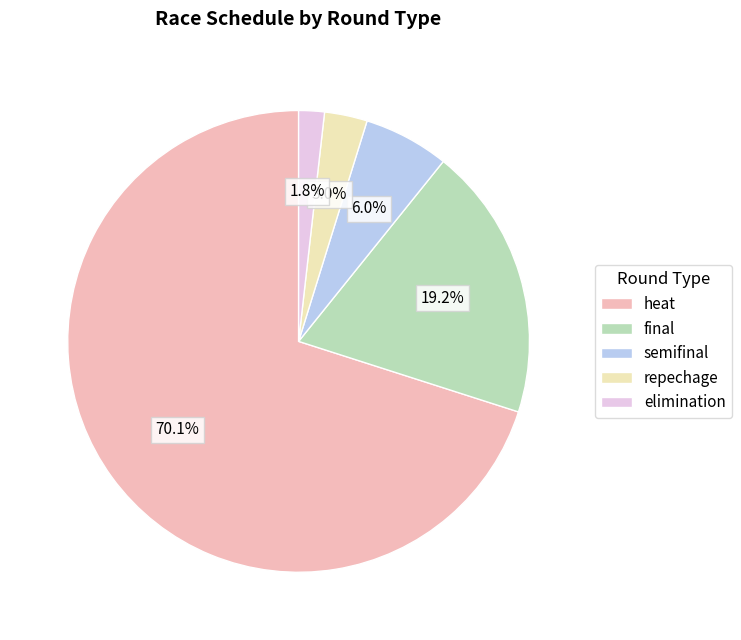

How many segments does this pie chart have?

5